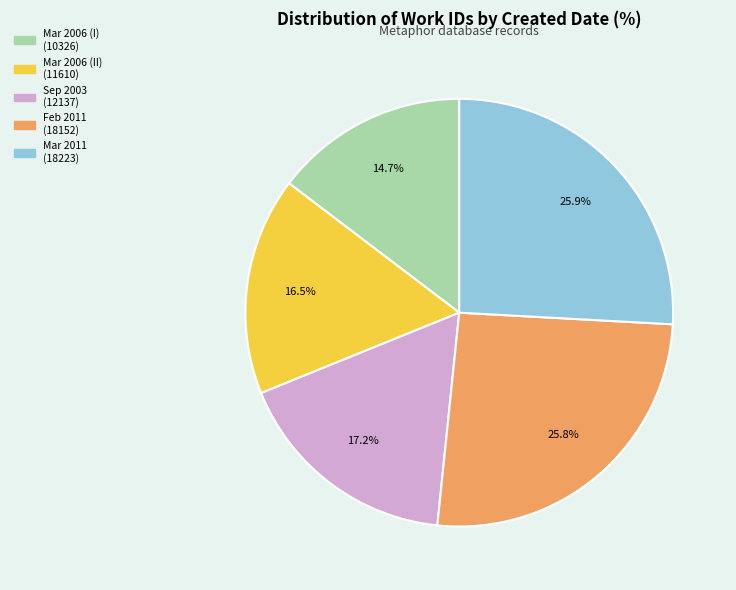

Is there a majority slice in this chart?

No